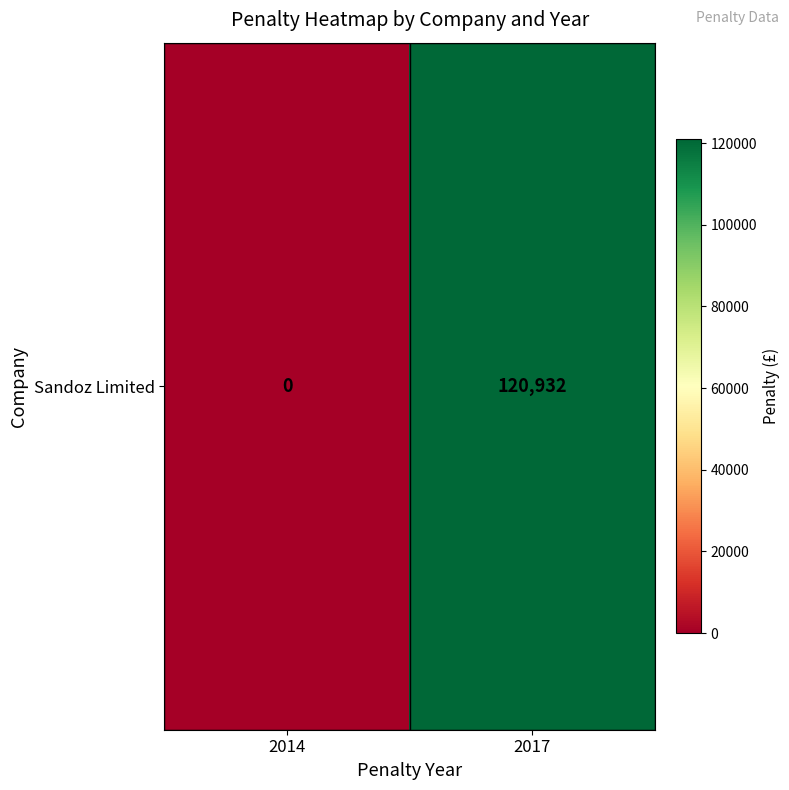

True or false: the data shows 120932 at 2017.

True